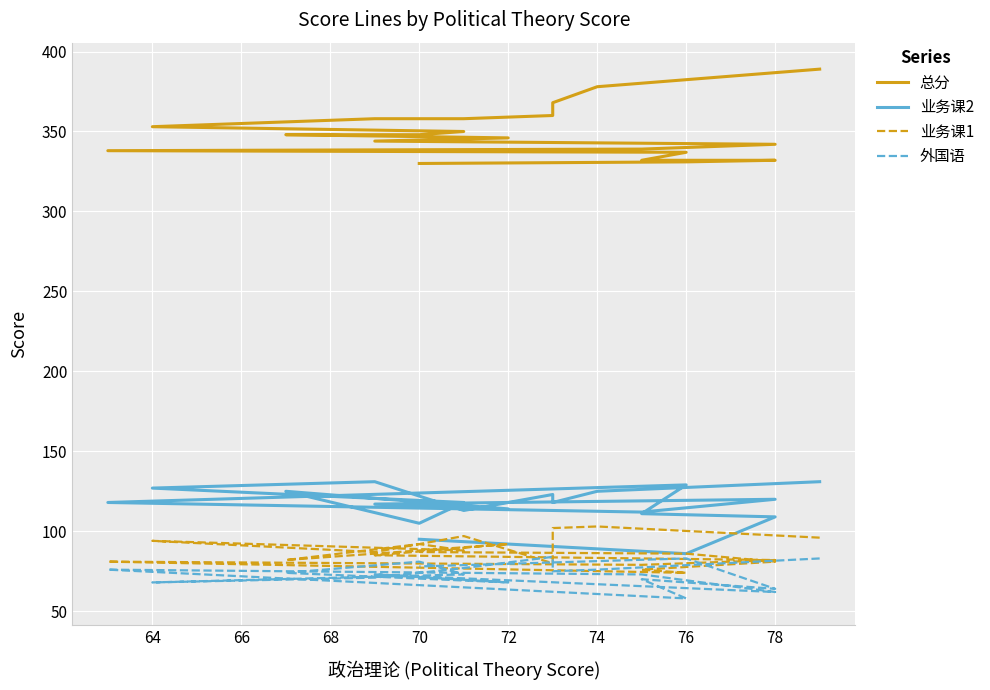

What is the sum of all 总分 values?

6981